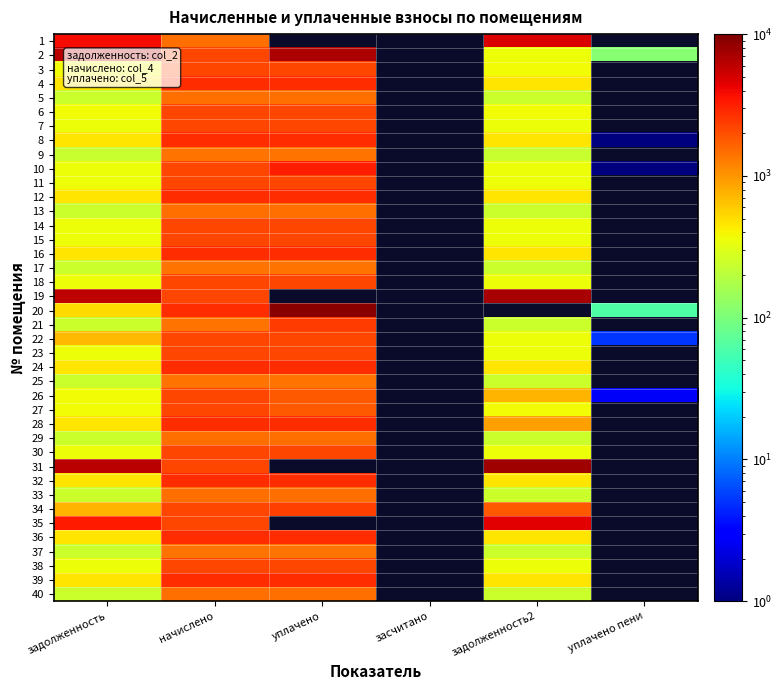

What is the approximate value of 16 at задолженность2?

461.6